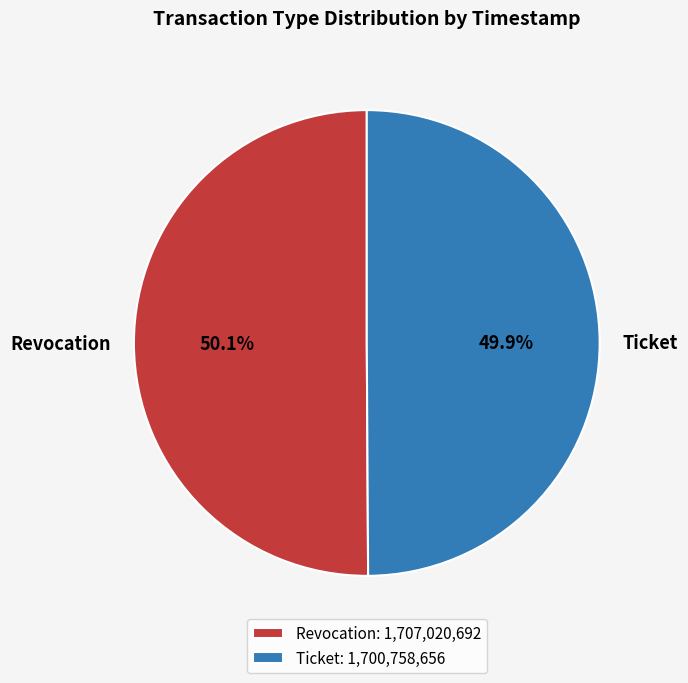

To the nearest percent, what portion does Ticket represent?

50%